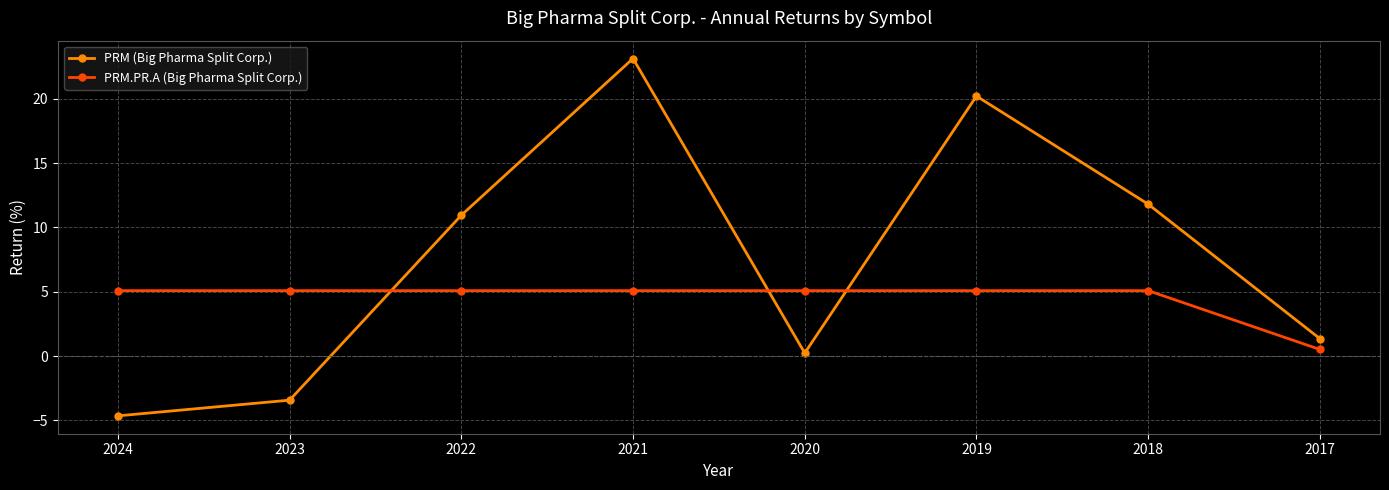

List the series in order of their peak value, lowest first.

PRM.PR.A (Big Pharma Split Corp.), PRM (Big Pharma Split Corp.)